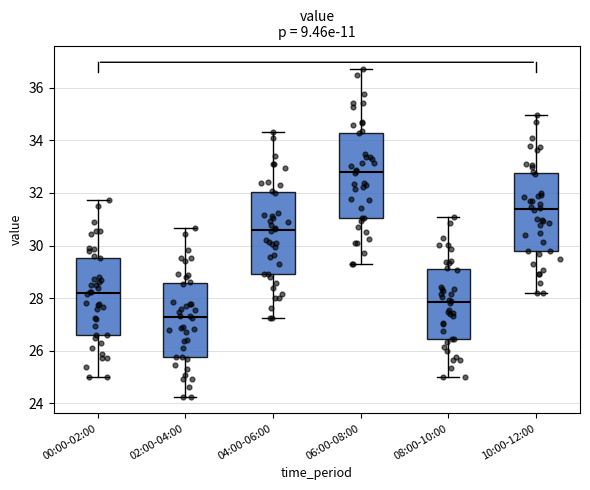

Where is the upper edge of the box for 08:00-10:00 on the y-axis? The values are not printed on the chart, so give them approximately, as read against the axis.

29.0